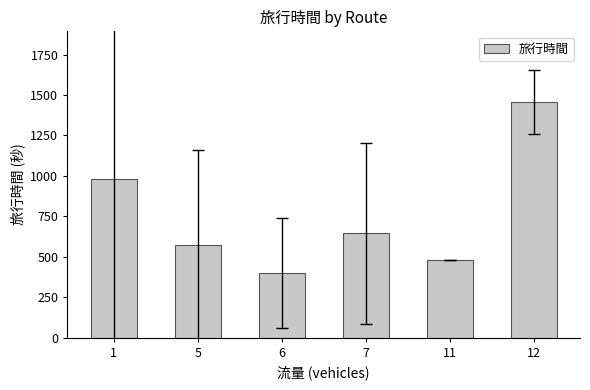

The chart shows a value of 1497.9 at 1. True or false?

False